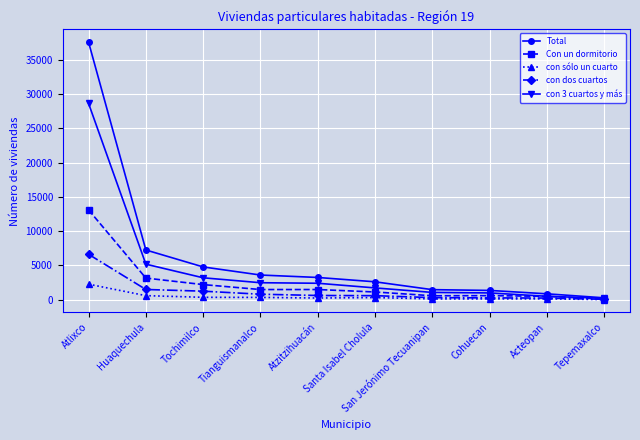

What is the spread (max minus min) of values at Acteopan?

735